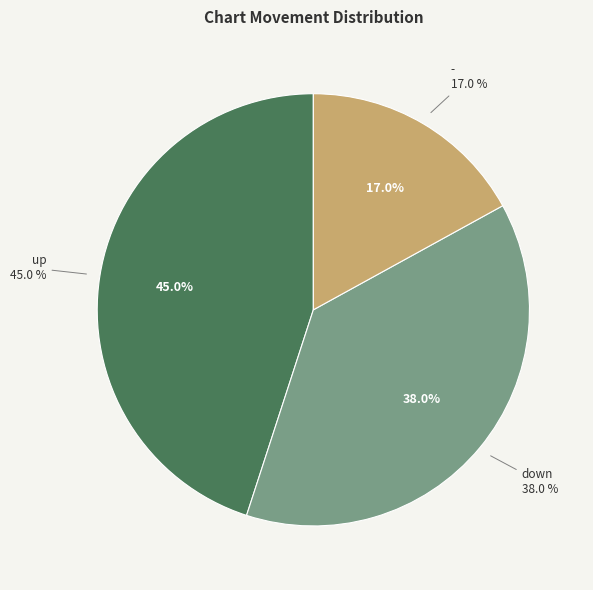

What portion of the pie excludes down?

62.0%